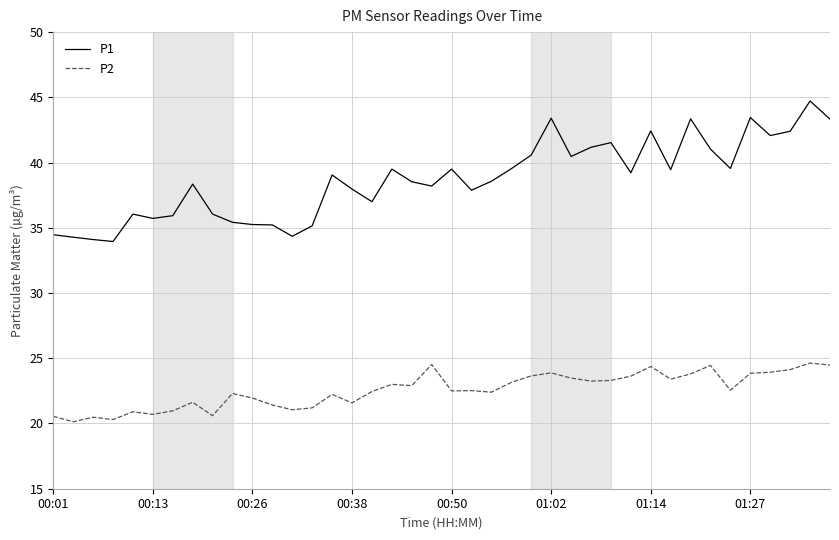

What is the difference between the maximum and minimum values in the P1 series?

10.8